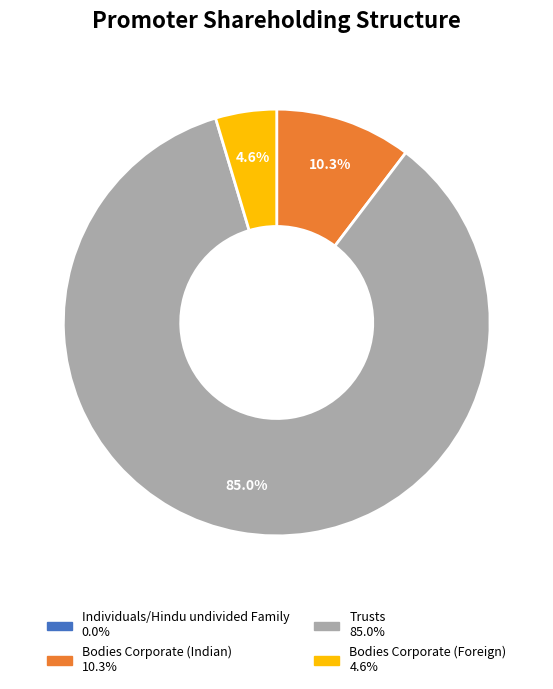

What is the total percentage of Bodies Corporate (Foreign) and Trusts?

89.7%